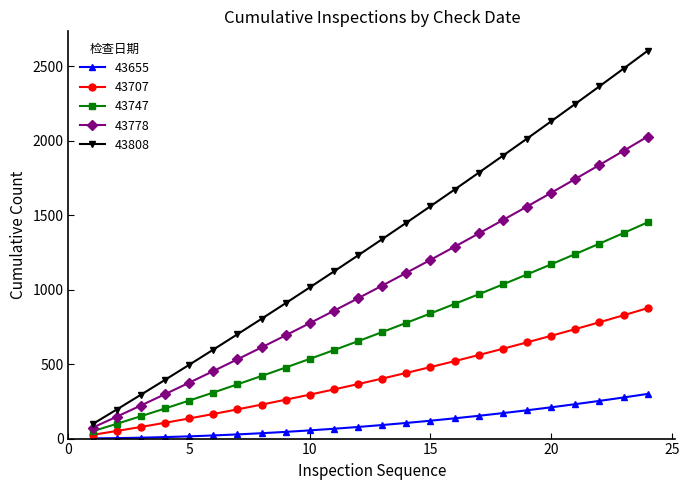

How many series are shown in this chart?

5